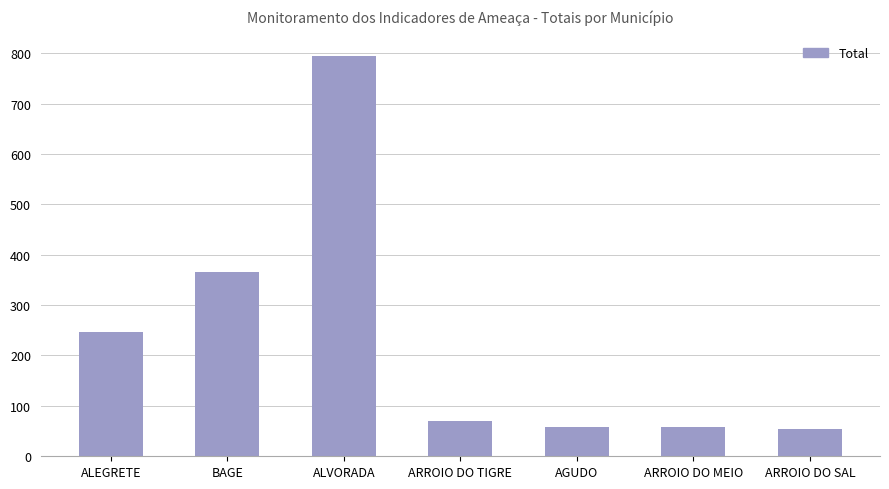

Are the bars horizontal?

No